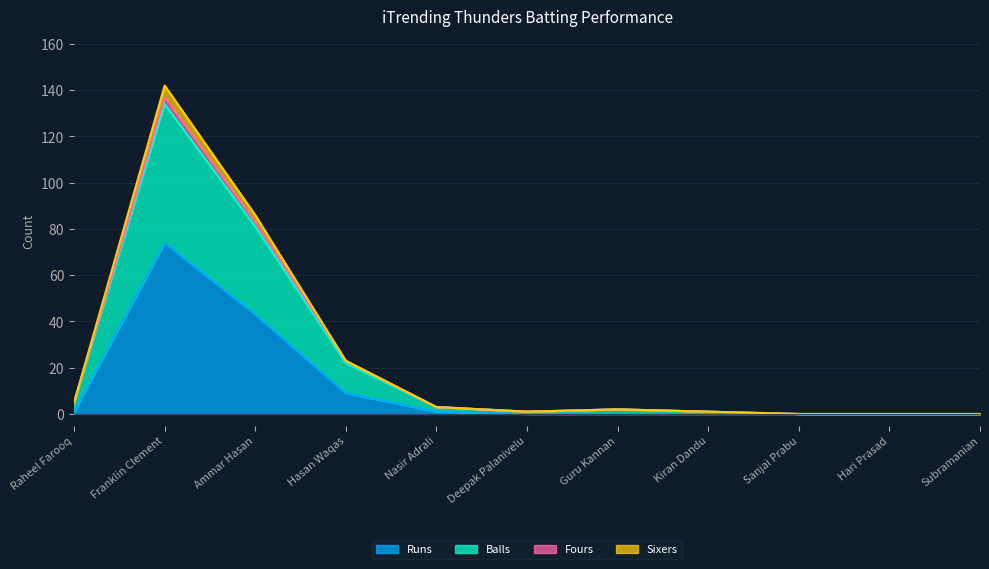

Between Nasir Adrali and Guru Kannan, which is larger?

Nasir Adrali